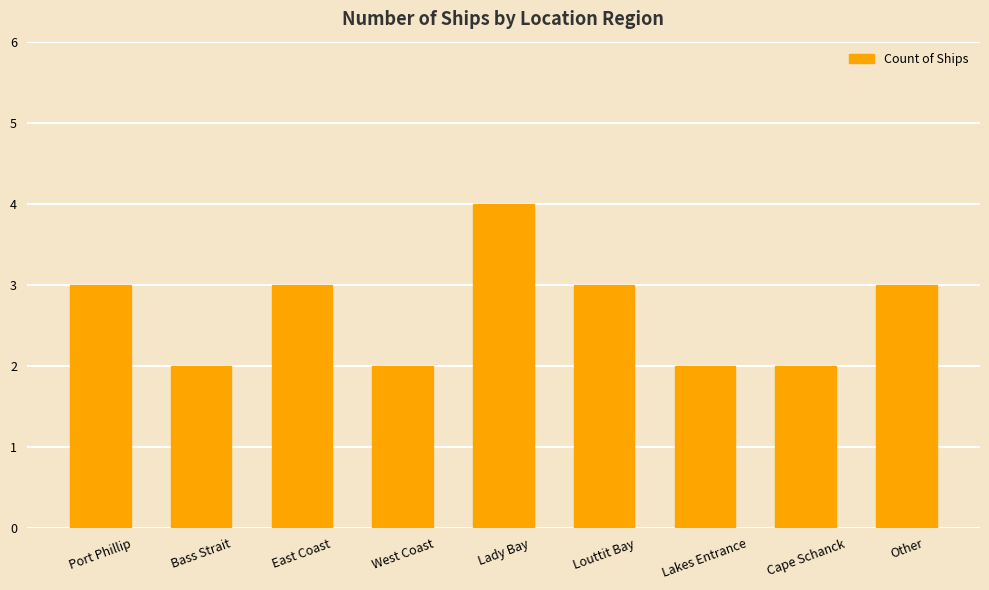

Does the chart contain any negative values?

No